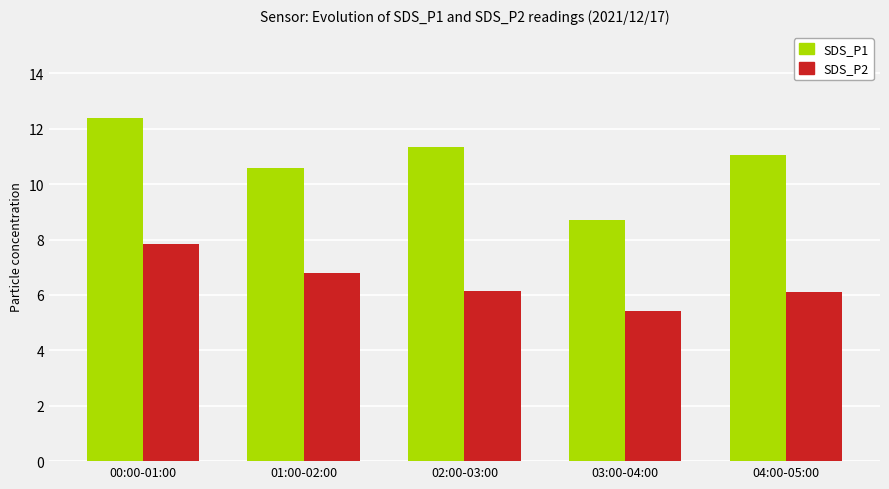

Rank the categories by SDS_P1 value from highest to lowest.

00:00-01:00, 02:00-03:00, 04:00-05:00, 01:00-02:00, 03:00-04:00